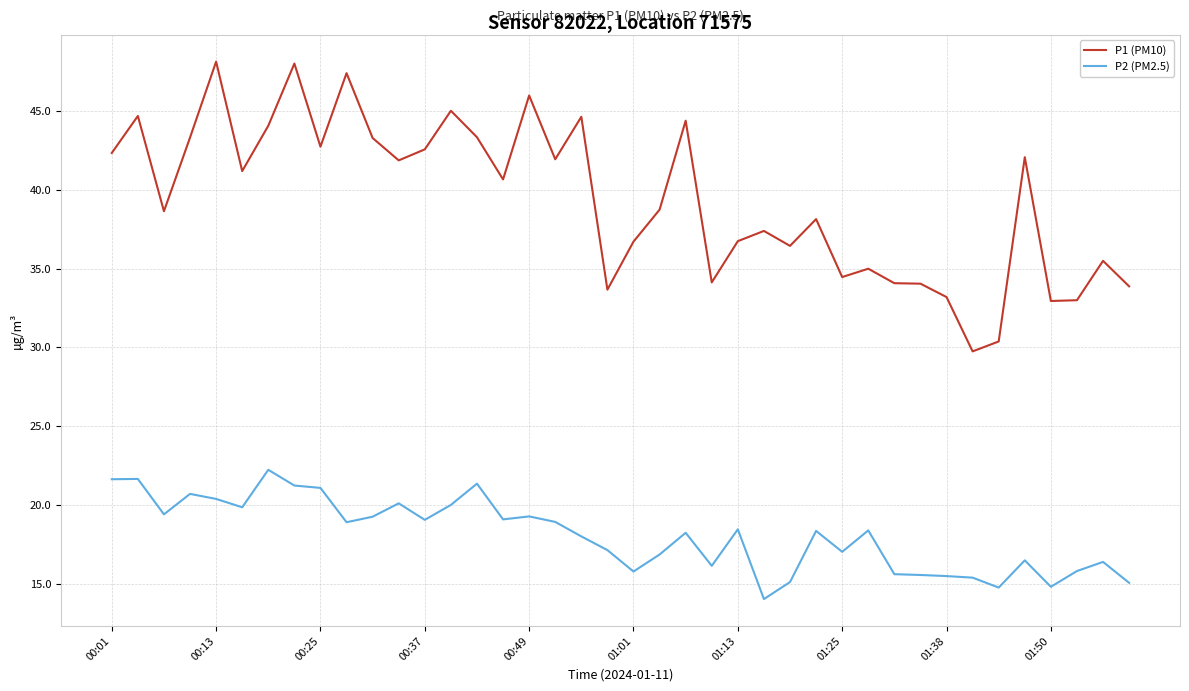

What is the lowest value of the P1 (PM10) series?

29.8